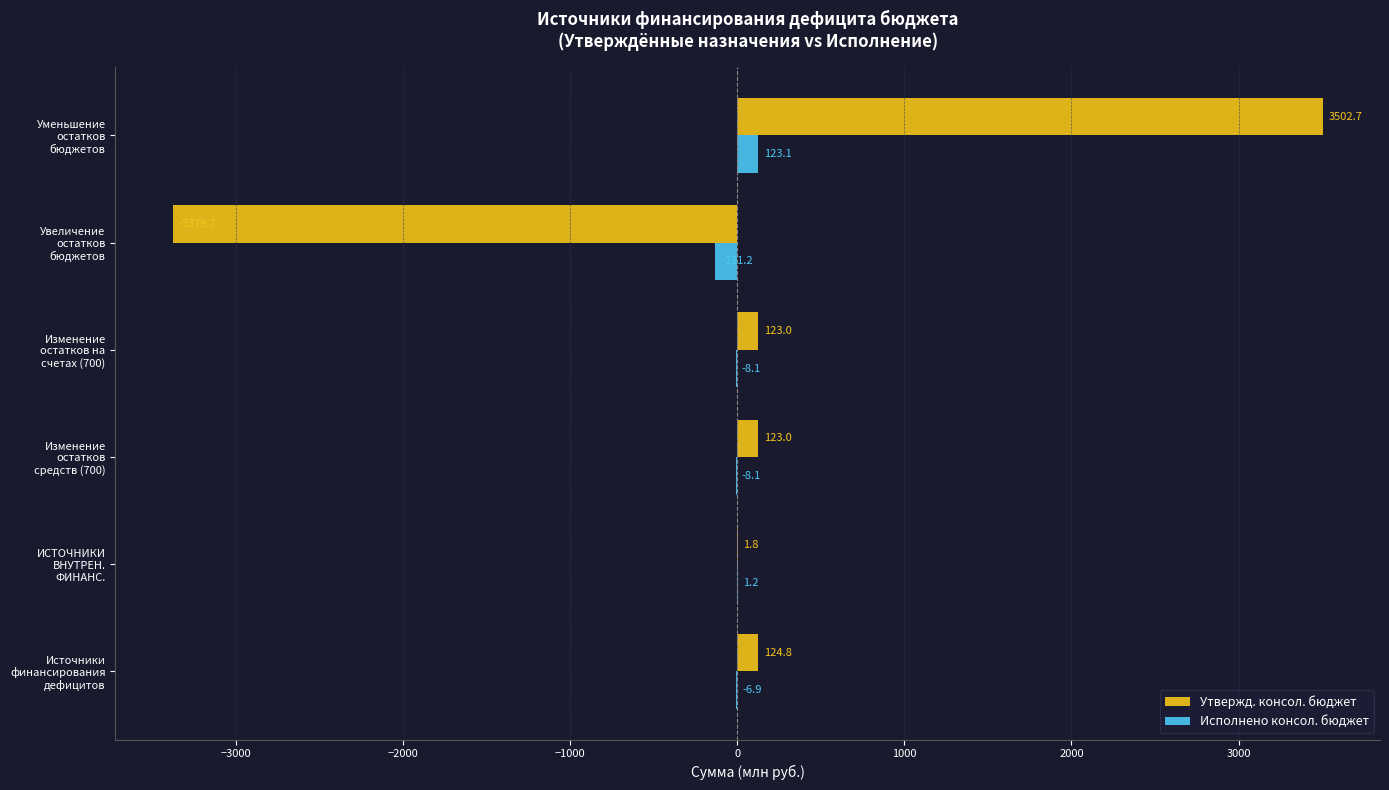

What is the sum of all Исполнено консол. бюджет values?

-30.0